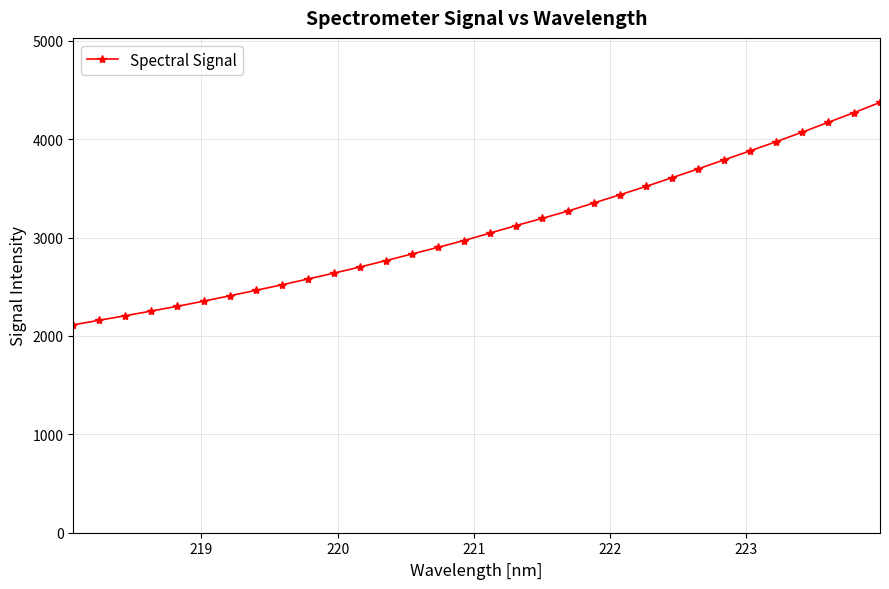

What is the maximum value shown in the chart?

4374.2